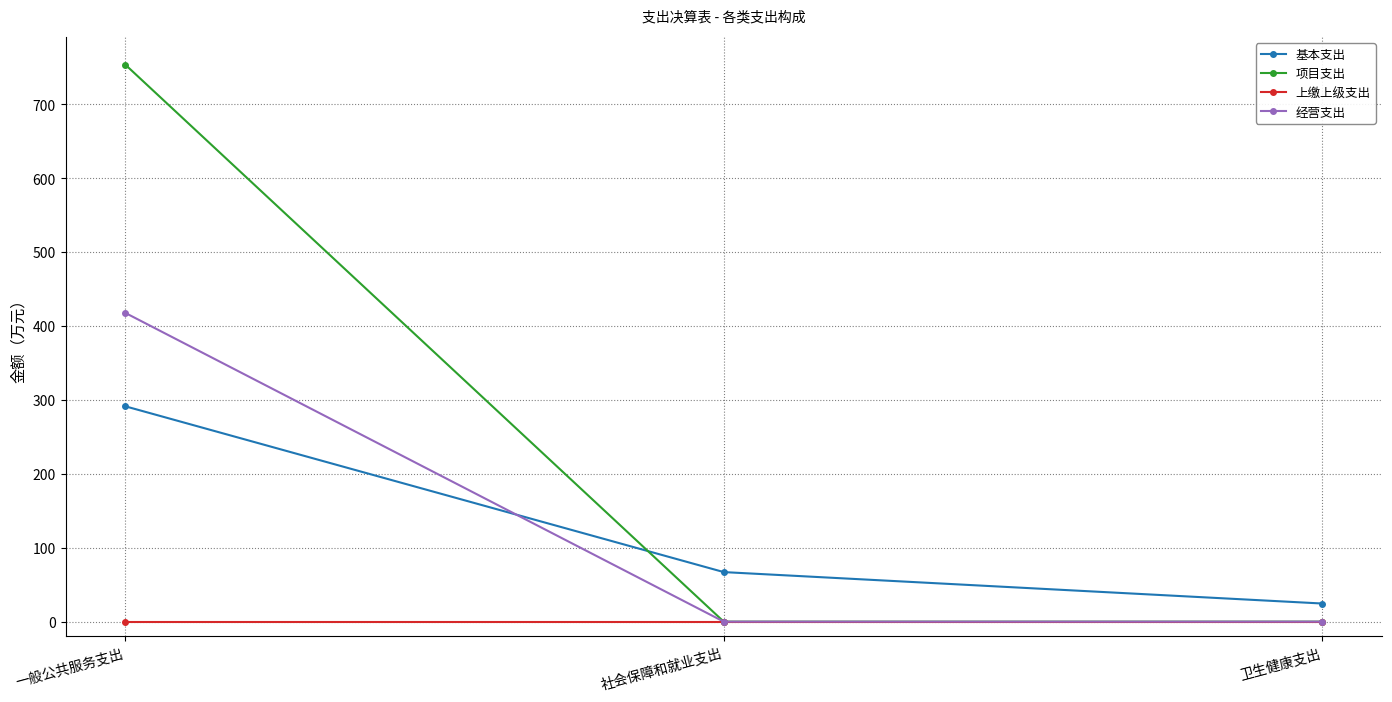

What is the difference between the 经营支出 values at 社会保障和就业支出 and 一般公共服务支出?

417.7